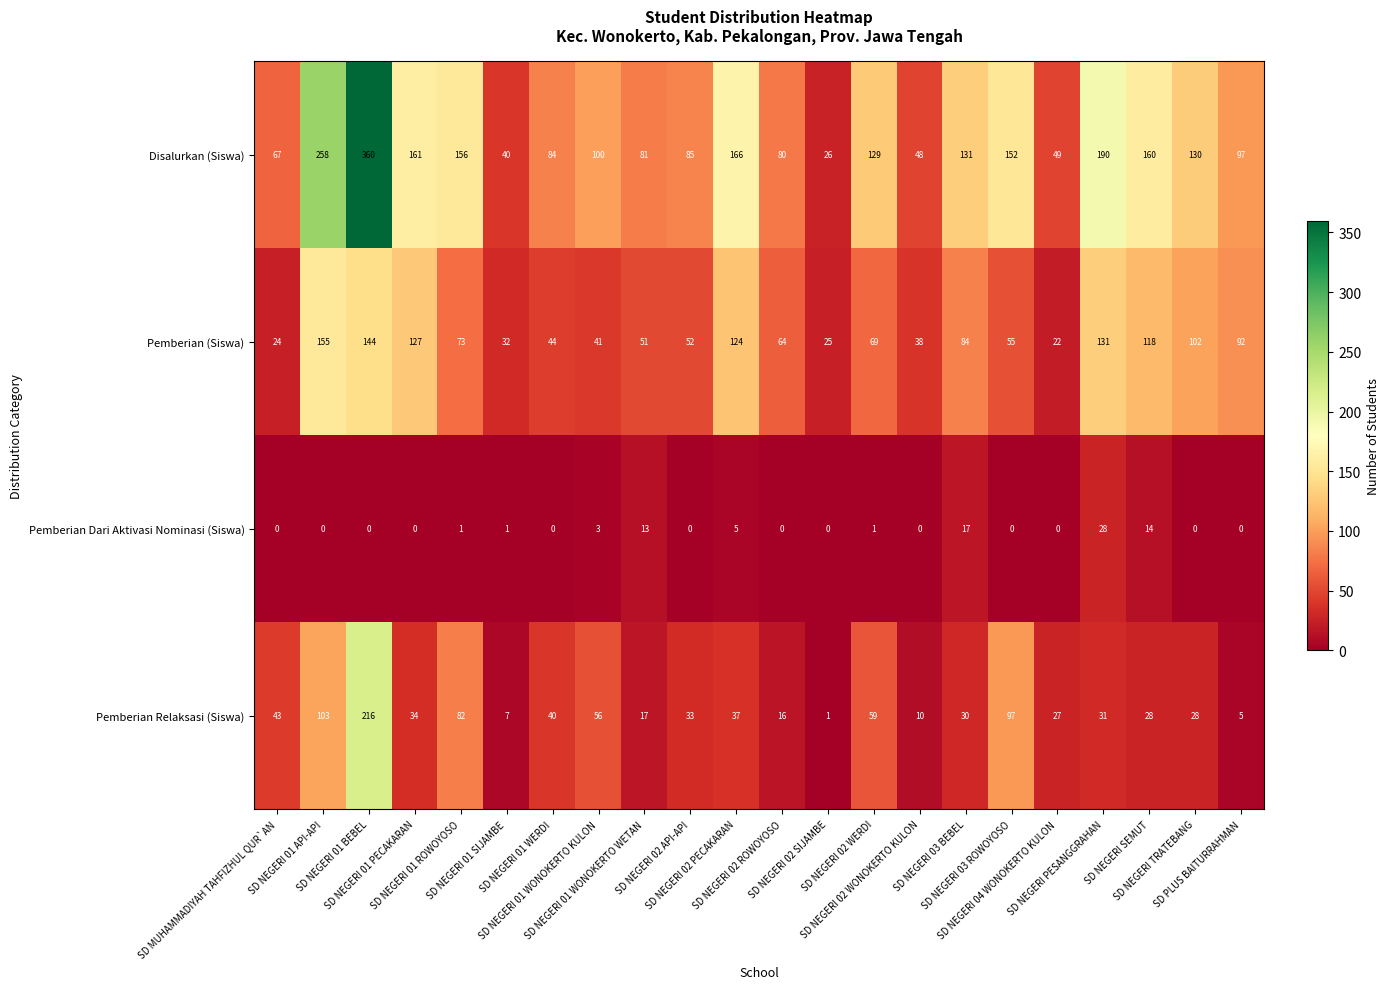

What is the highest value of the Pemberian Relaksasi (Siswa) series?

216